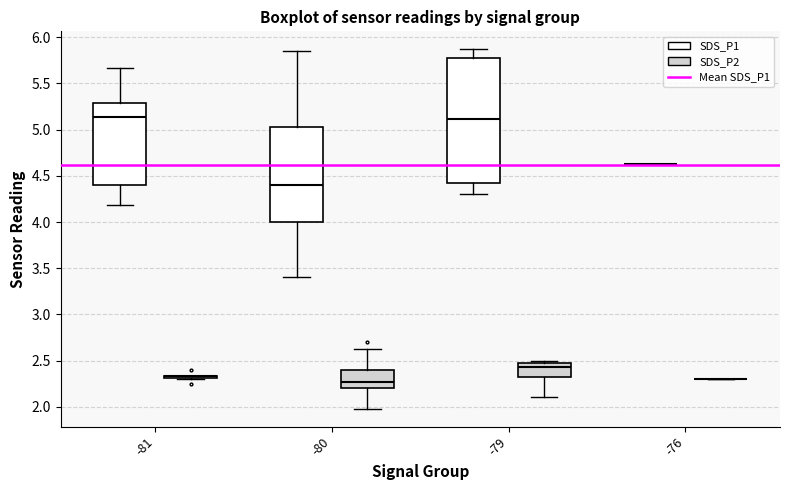

Reading left to right, read every box against the y-axis: the position of its median line, the range the box covers, and the ends of its whiskers. The values are not printed on the chart, so give them approximately, as read against the axis.

-81 (SDS_P1): median 5.15, box 4.40 to 5.30, whiskers 4.20 to 5.65
-81 (SDS_P2): box collapsed to a line at 2.35, whiskers 2.30 to 2.35
-80 (SDS_P1): median 4.40, box 4.00 to 5.05, whiskers 3.40 to 5.85
-80 (SDS_P2): median 2.25, box 2.20 to 2.40, whiskers 2.00 to 2.65
-79 (SDS_P1): median 5.10, box 4.45 to 5.80, whiskers 4.30 to 5.85
-79 (SDS_P2): median 2.45, box 2.35 to 2.50, whiskers 2.10 to 2.50 (just above the box's upper edge)
-76 (SDS_P1): box collapsed to a line at 4.65, whiskers 4.65 to 4.65
-76 (SDS_P2): box collapsed to a line at 2.30, whiskers 2.30 to 2.30